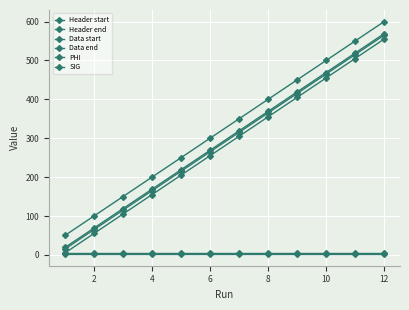

True or false: Header end has more than 0 points higher than both neighbors.

False